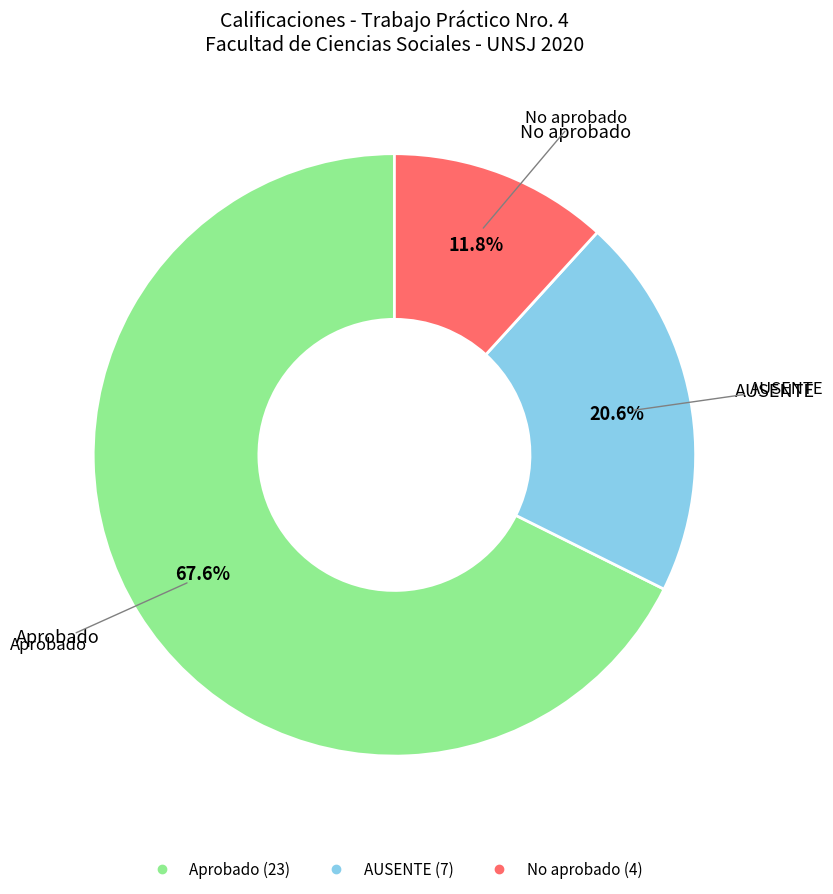

Which has a higher value, No aprobado or AUSENTE?

AUSENTE